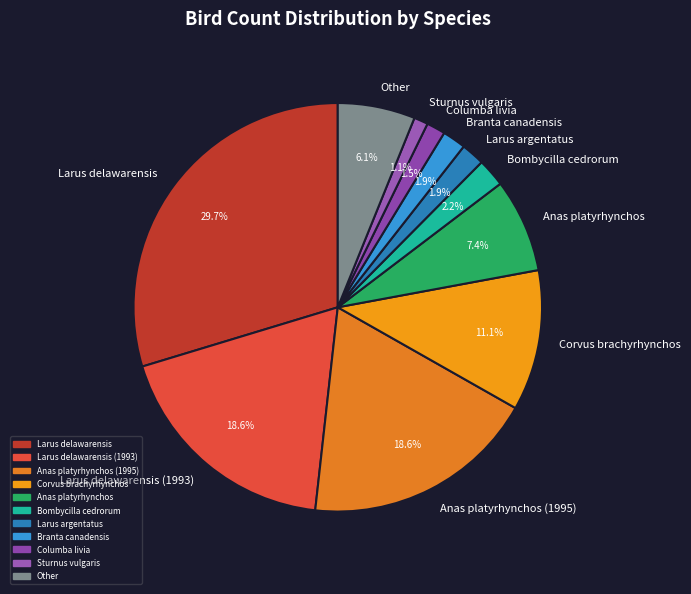

Between Columba livia and Larus delawarensis (1993), which is larger?

Larus delawarensis (1993)